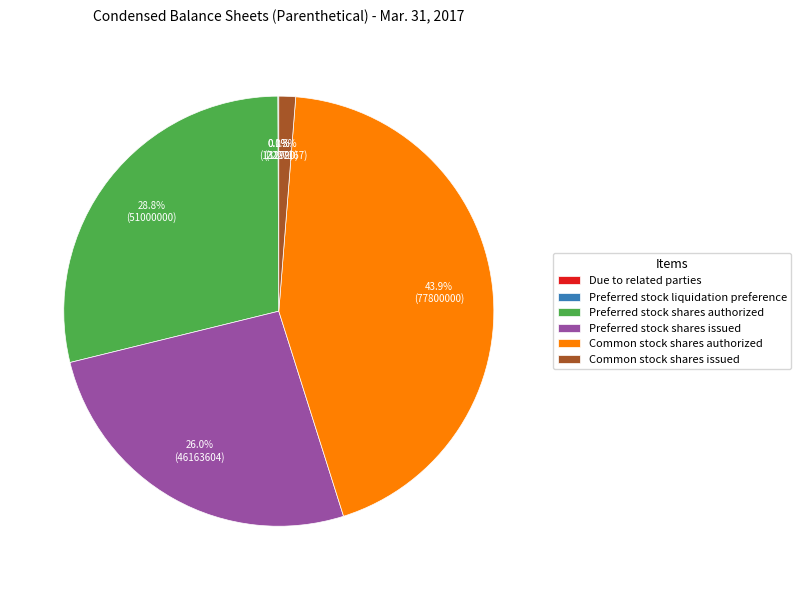

What is the largest slice in the pie chart?

Common stock shares authorized